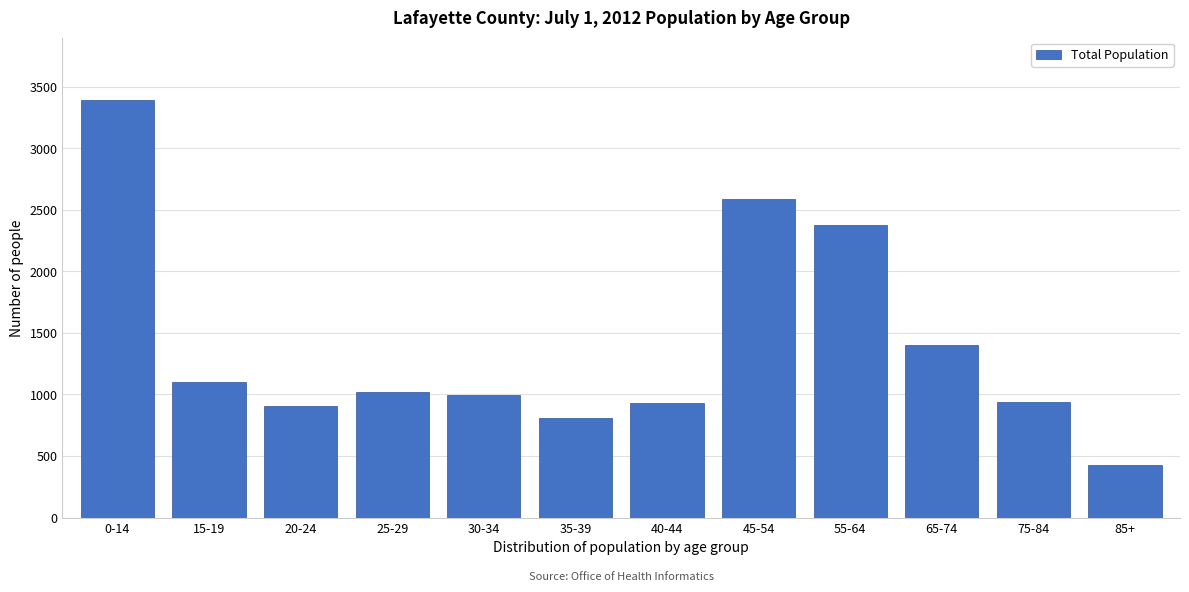

Which has a higher value, 0-14 or 35-39?

0-14